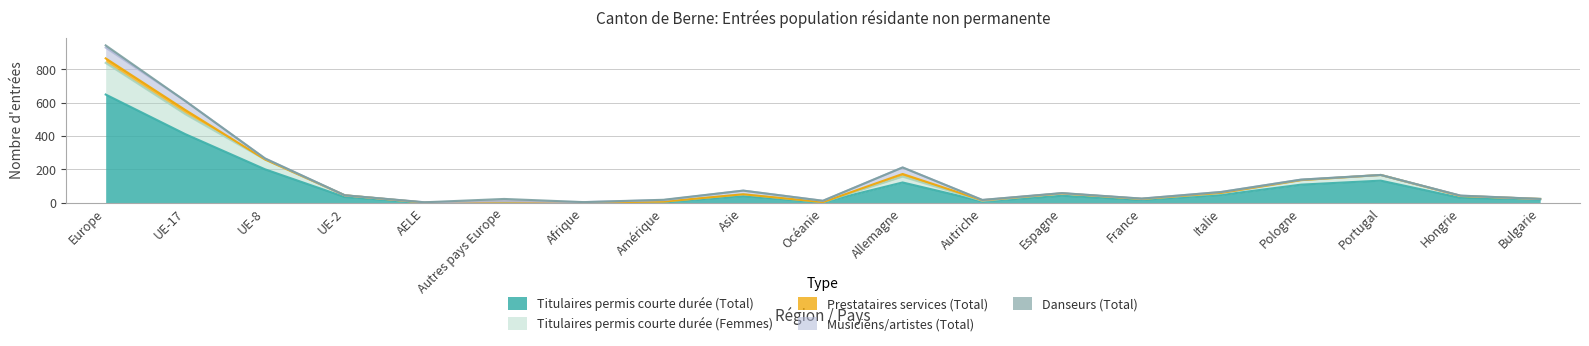

What are all the series names shown in the legend?

Titulaires permis courte durée (Total), Titulaires permis courte durée (Femmes), Prestataires services (Total), Musiciens/artistes (Total), Danseurs (Total)